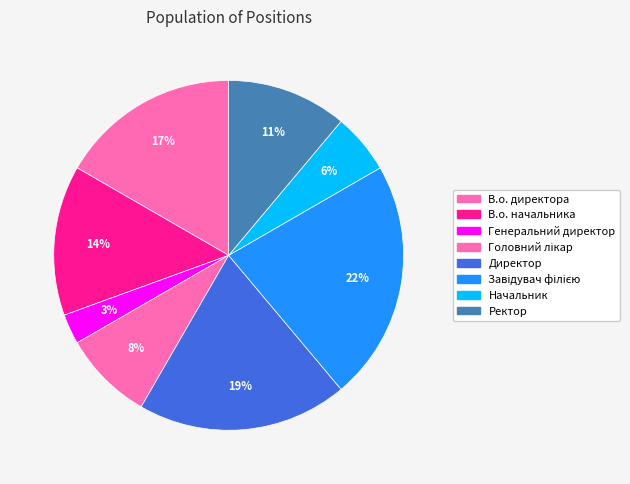

How many segments does this pie chart have?

8